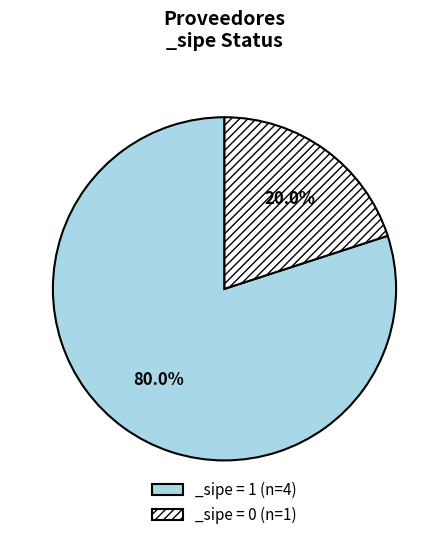

Rank the categories by value from highest to lowest.

_sipe = 1 (n=4), _sipe = 0 (n=1)